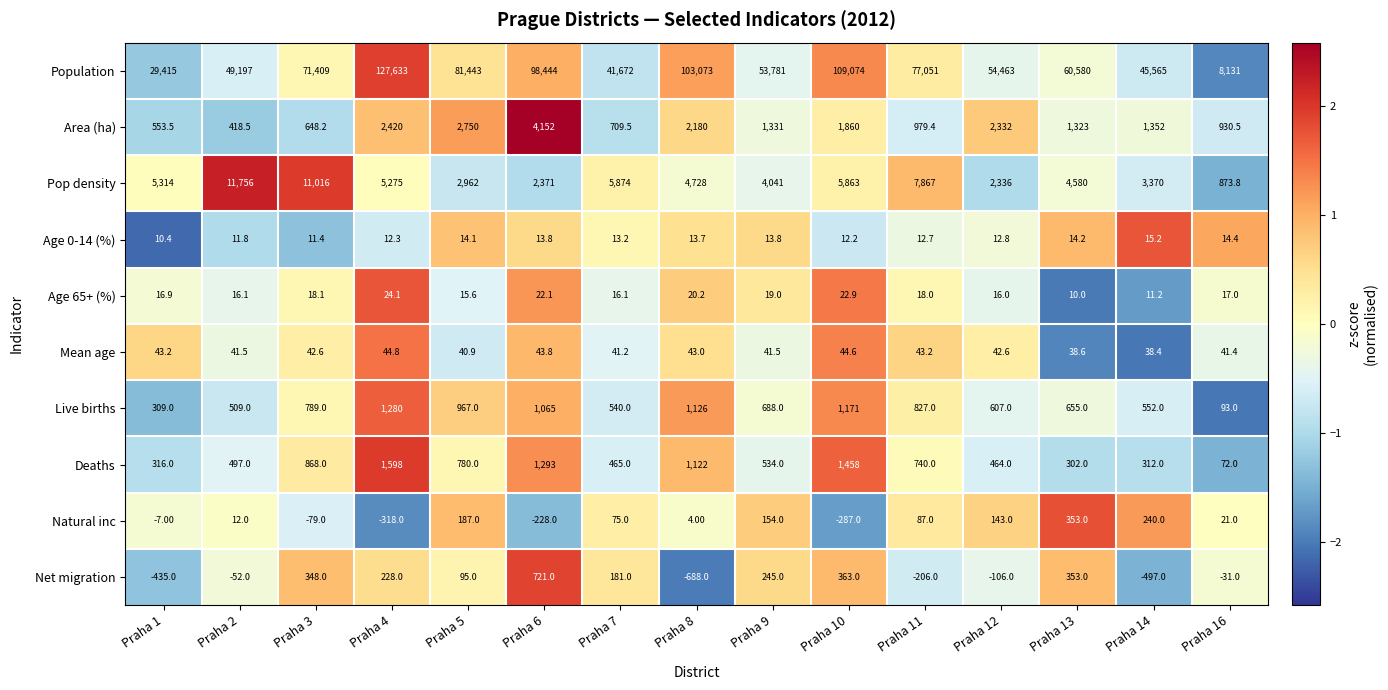

Is the value of Age 0-14 (%) at Praha 7 greater than the value of Mean age at Praha 12?

No